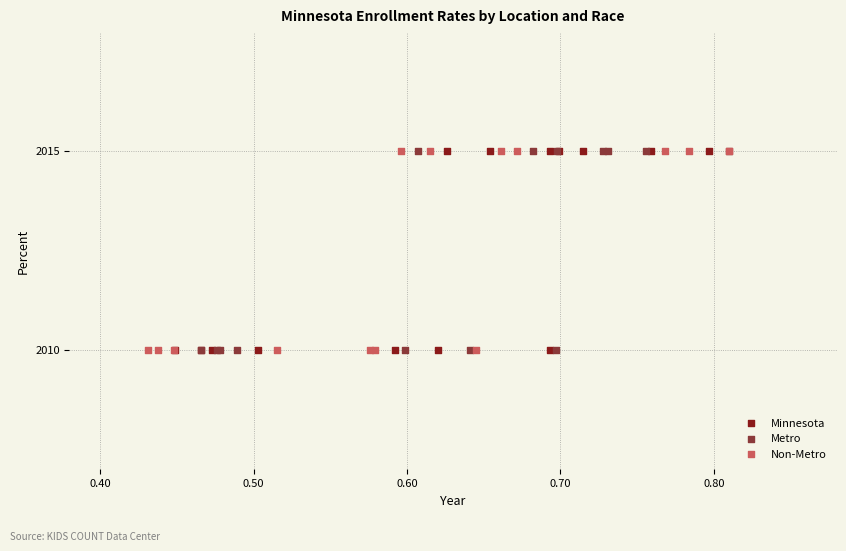

What are all the series names shown in the legend?

Minnesota, Metro, Non-Metro